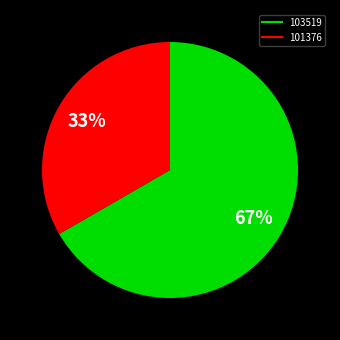

To the nearest percent, what is the average slice percentage?

50%